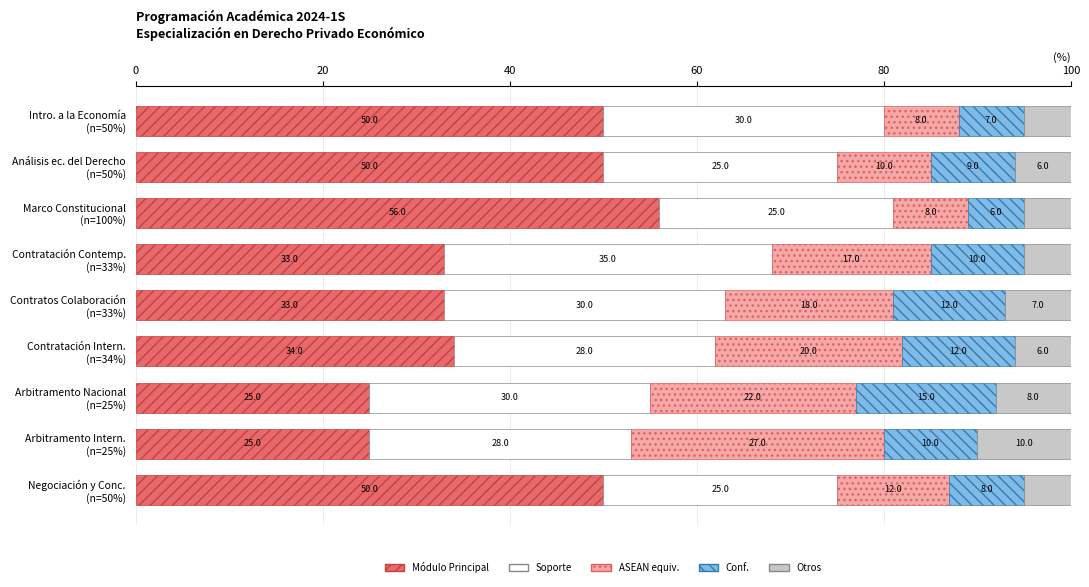

What is the lowest value of the Módulo Principal series?

25.0